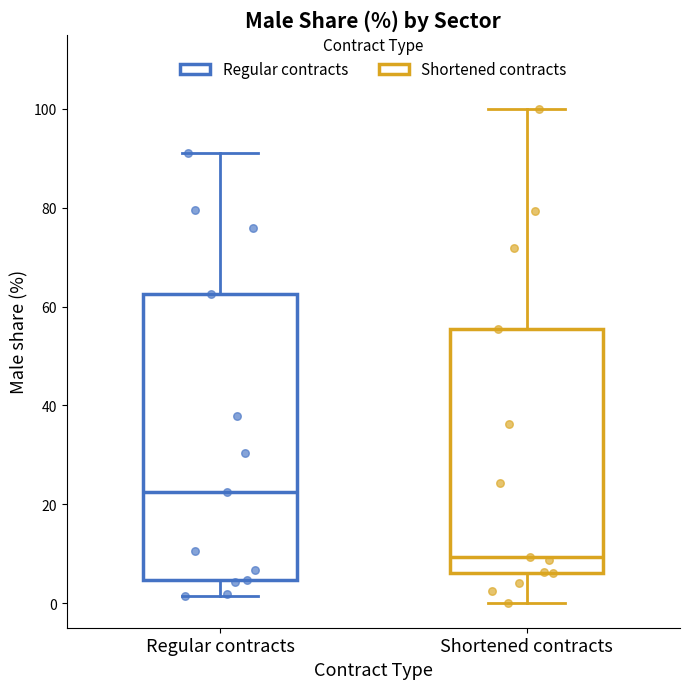

Which box has the highest median line?

Regular contracts